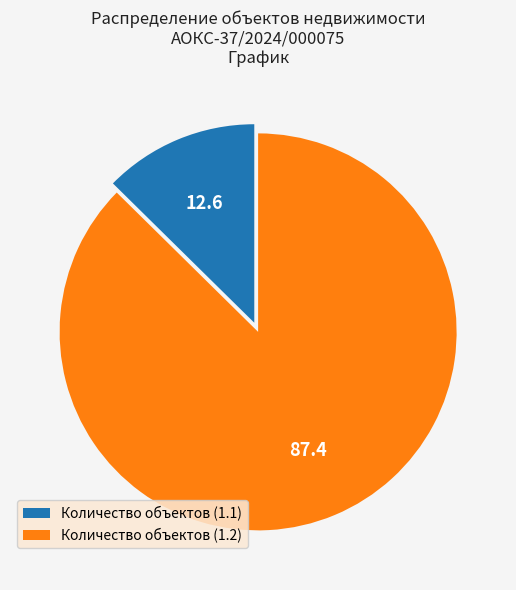

Which slice represents more than half of the pie?

Количество объектов (1.2)